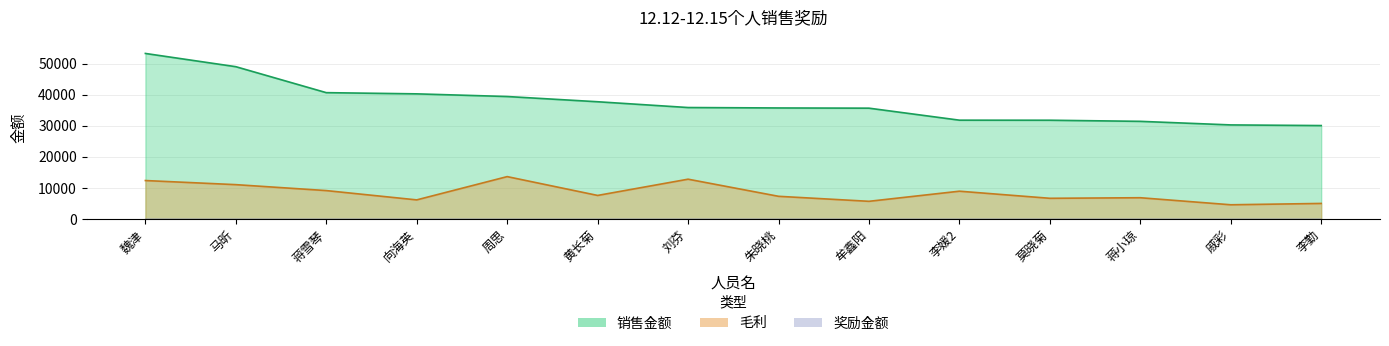

True or false: 毛利 and 销售金额 cross at least once.

False